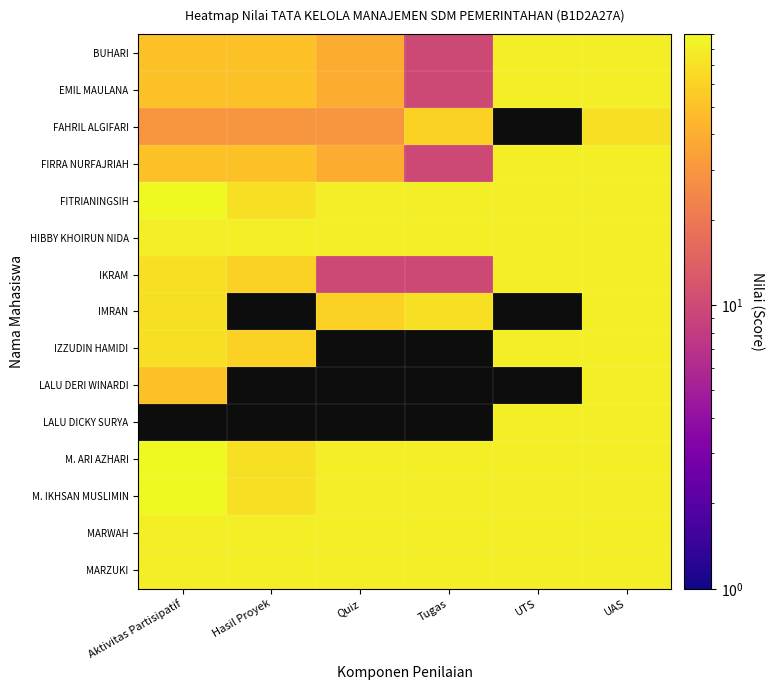

How many distinct data groups are displayed?

15